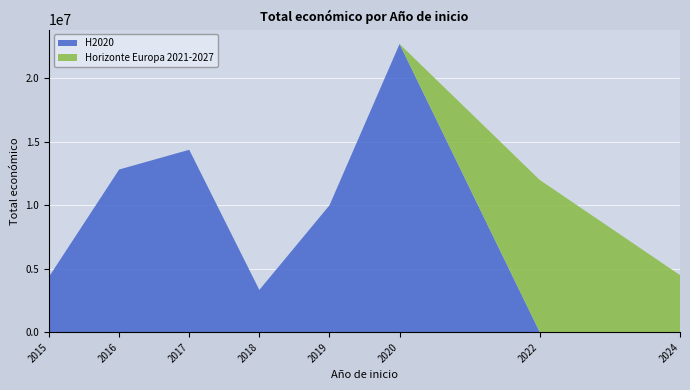

At which category is the sum across all series the highest?

2020